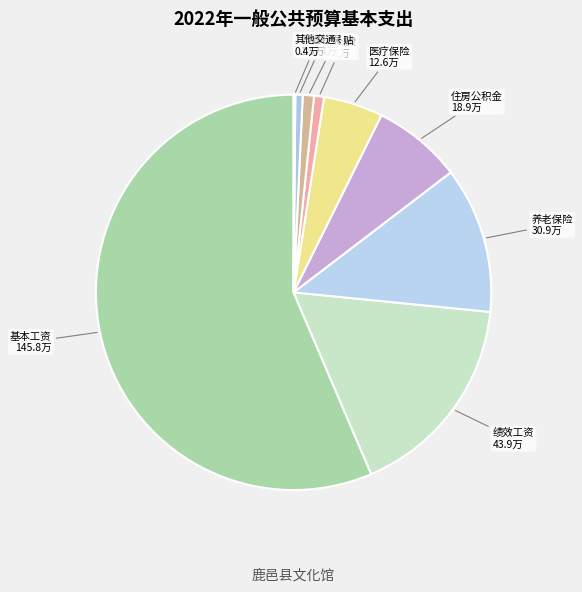

Which has a higher value, 绩效工资 or 津贴补贴?

绩效工资